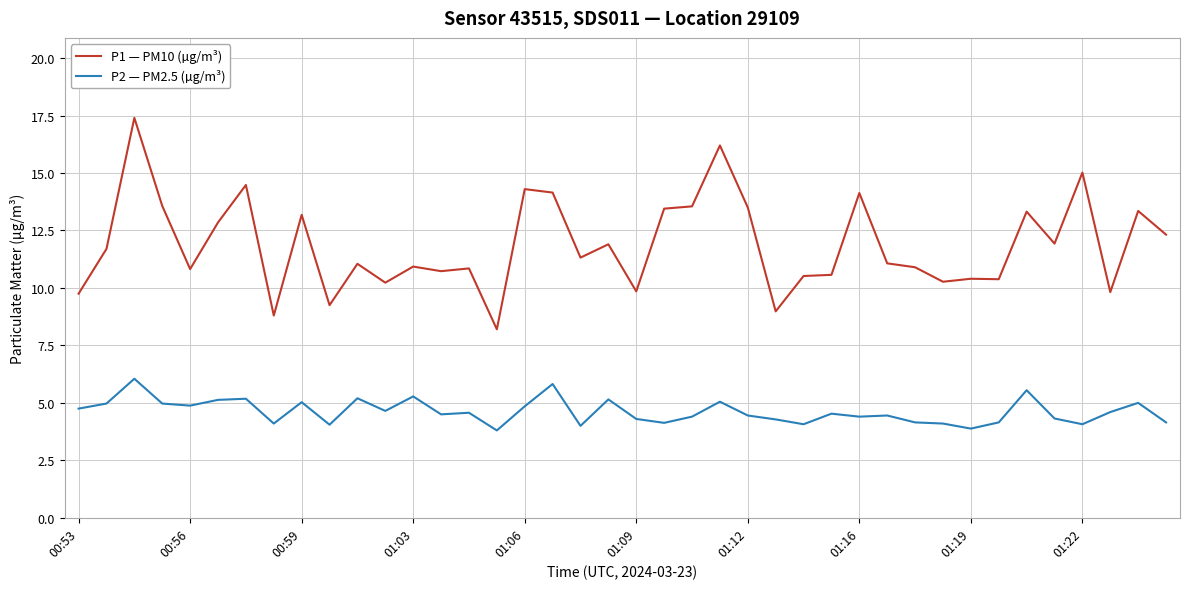

Which series has the largest range (max minus min)?

P1 — PM10 (µg/m³)